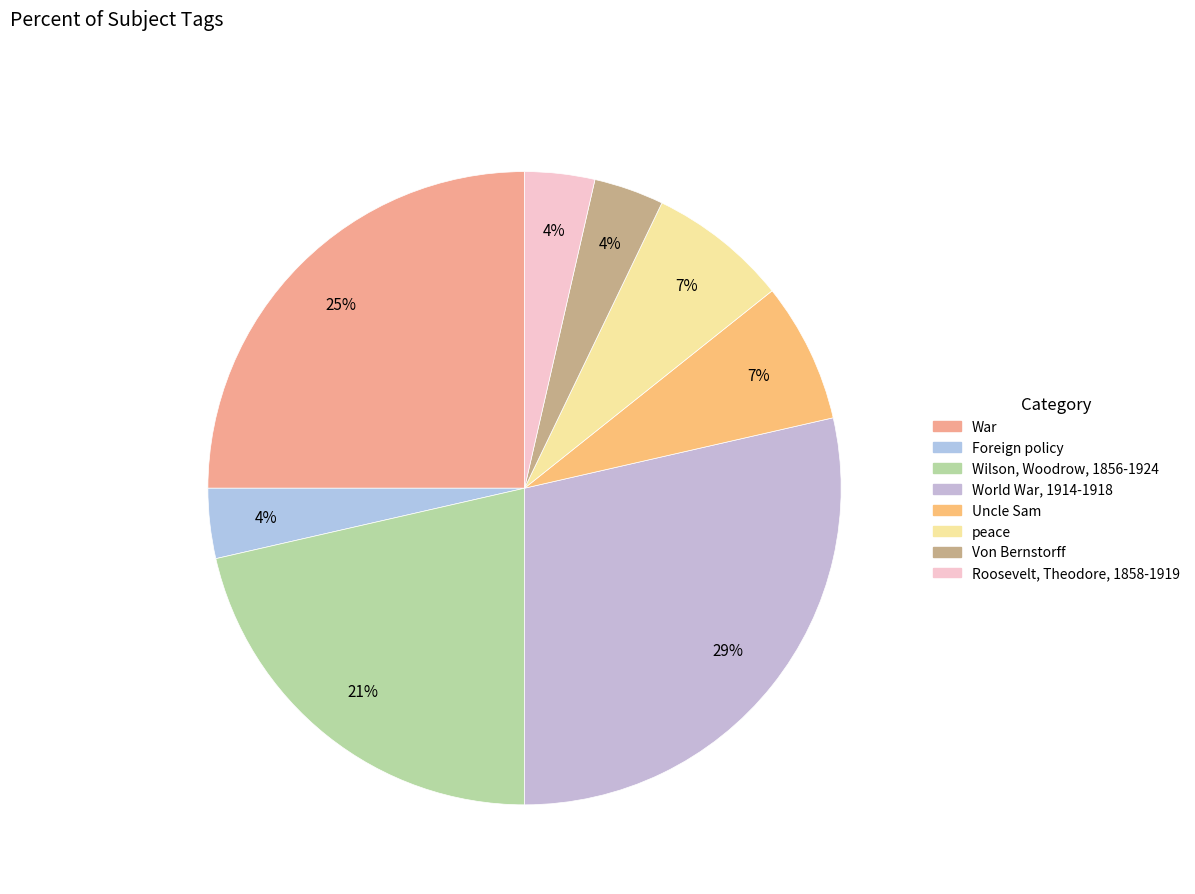

Count the number of slices in the pie.

8